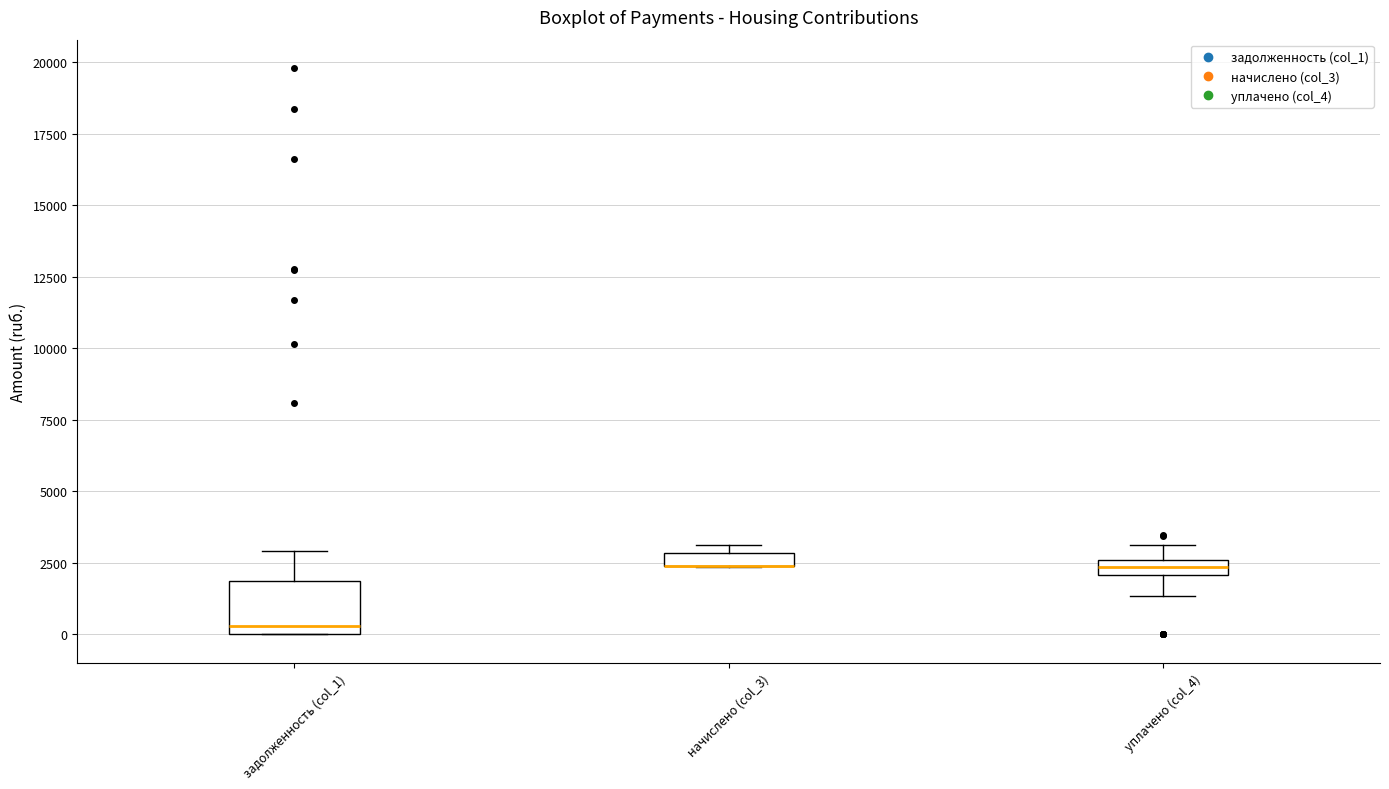

Where is the upper edge of the box for начислено (col_3) on the y-axis? The values are not printed on the chart, so give them approximately, as read against the axis.

3000